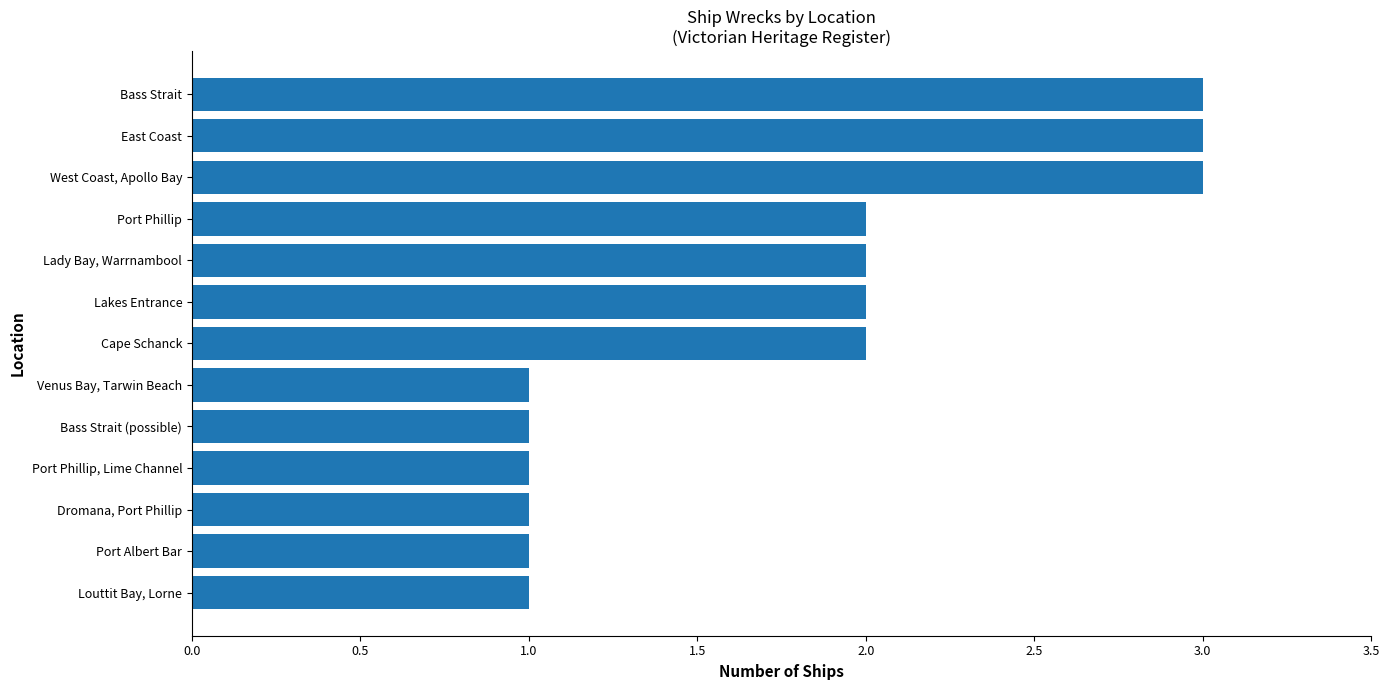

True or false: the data shows 2 at Bass Strait (possible).

False